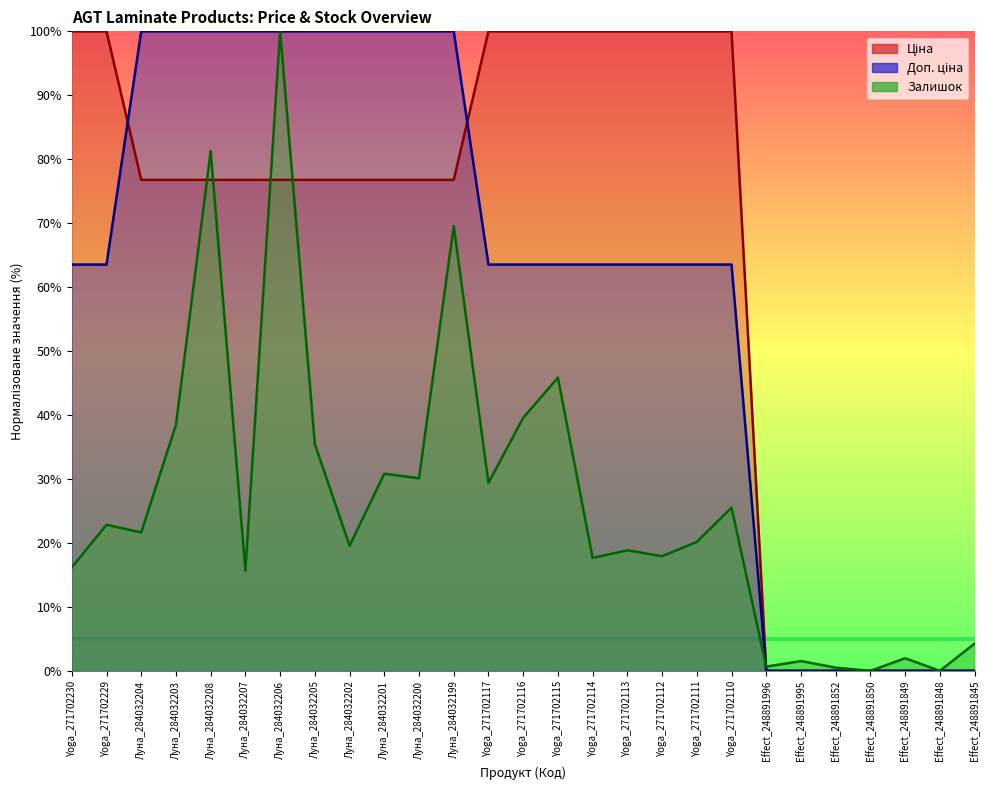

How many intersections are there between Залишок and Доп. ціна?

1